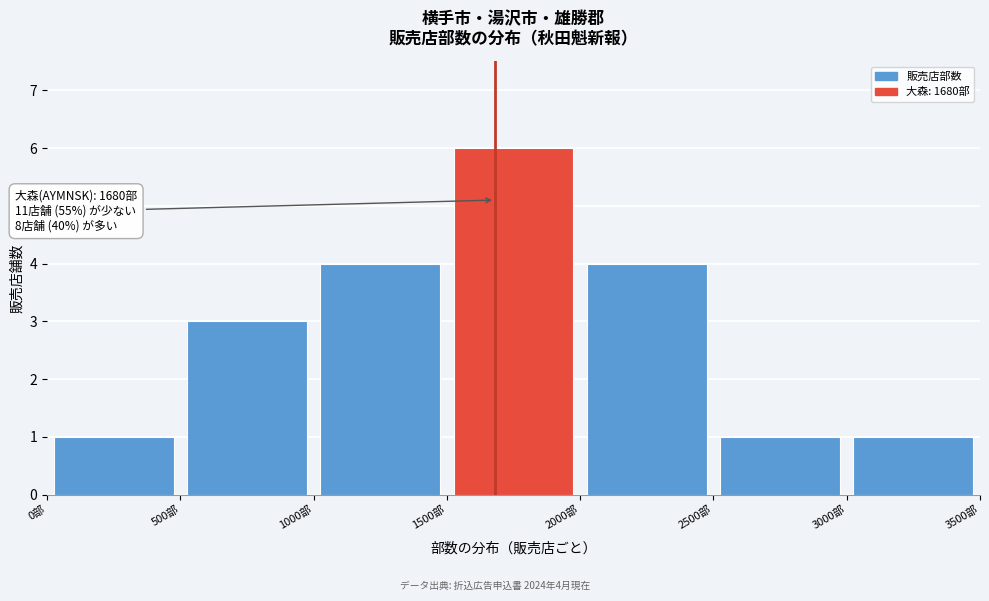

Over which range of the x-axis is the bar tallest?

1500 to 2000